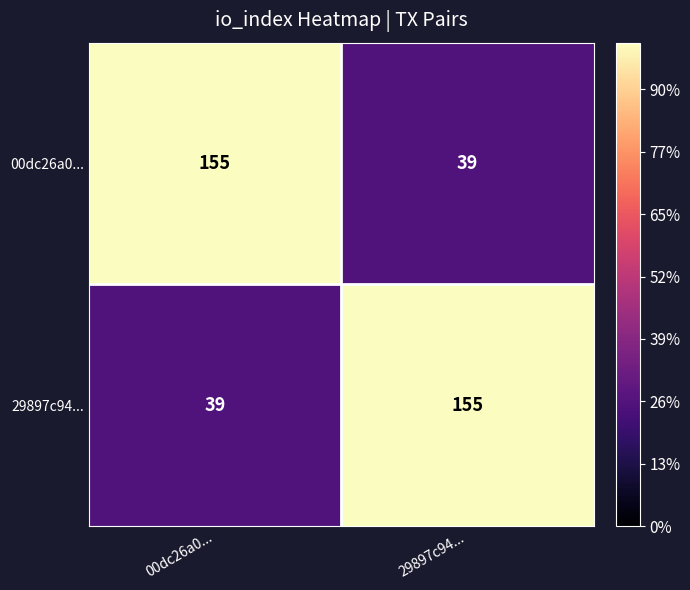

What is the sum of all 00dc26a0... values?

194